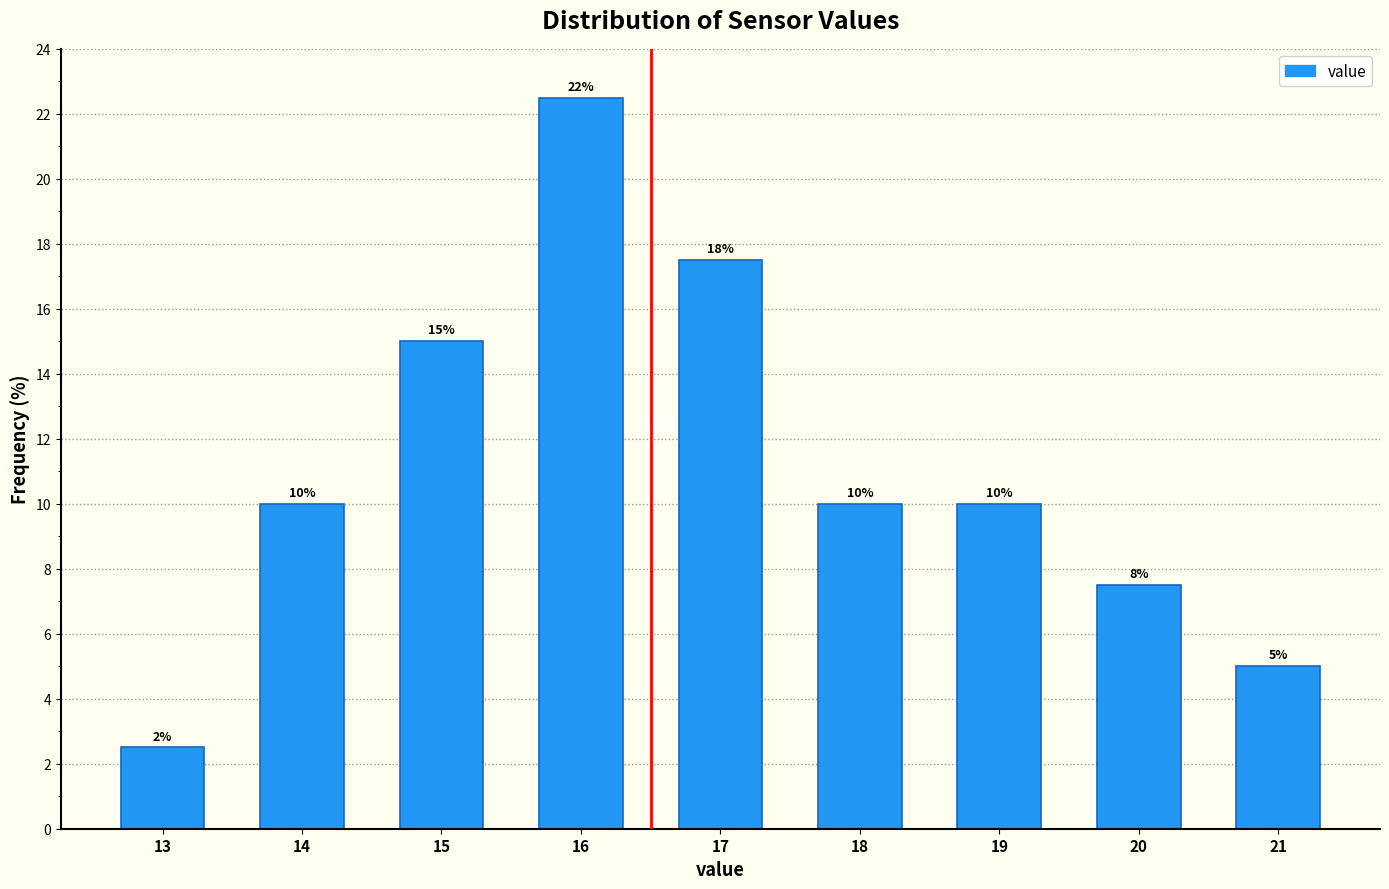

Over which range of the x-axis is the bar tallest?

15.5 to 16.5